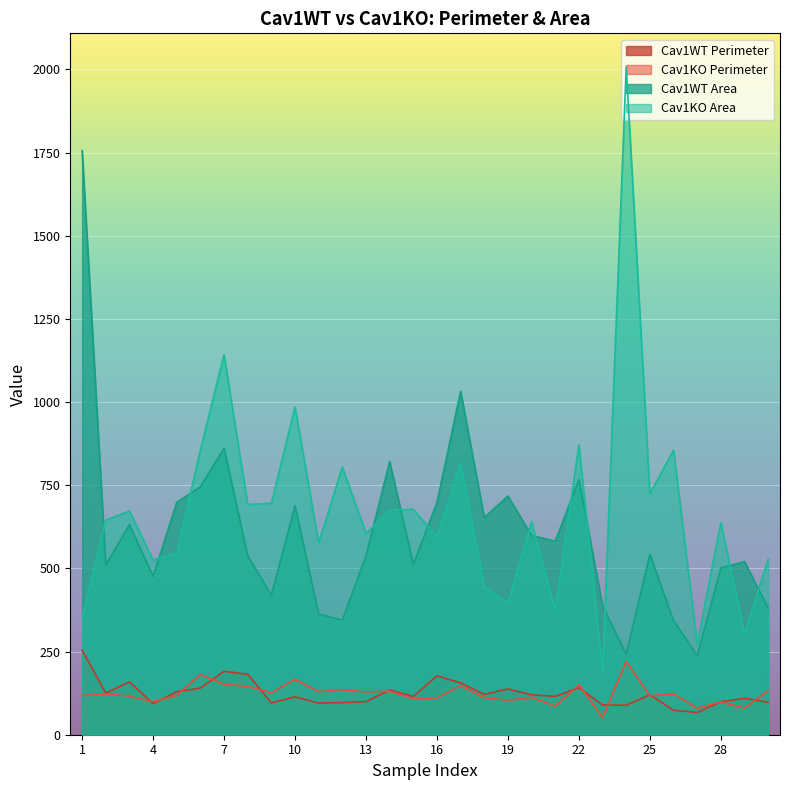

Between 24 and 8, which is larger?

8